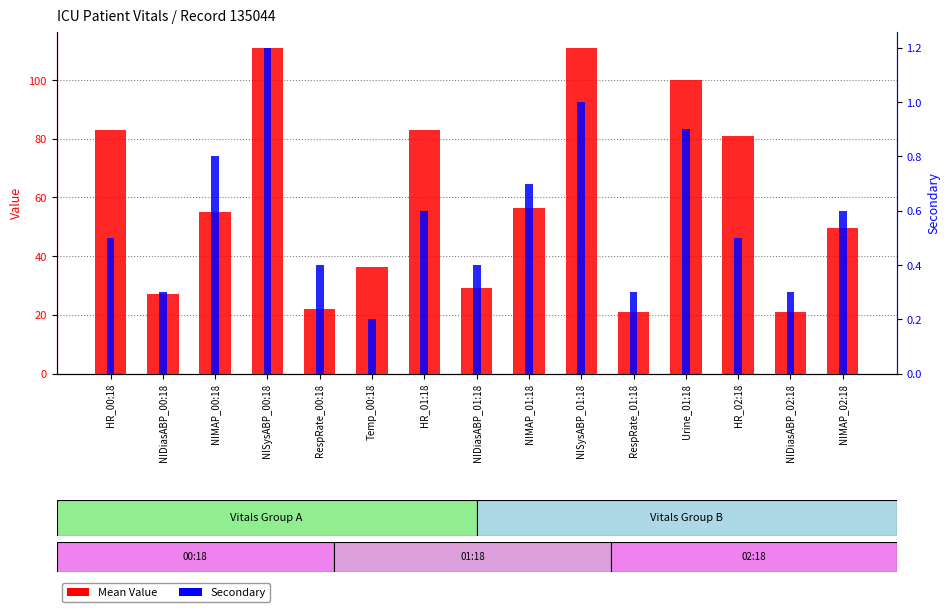

Are the bars grouped side by side (vs. stacked)?

Yes